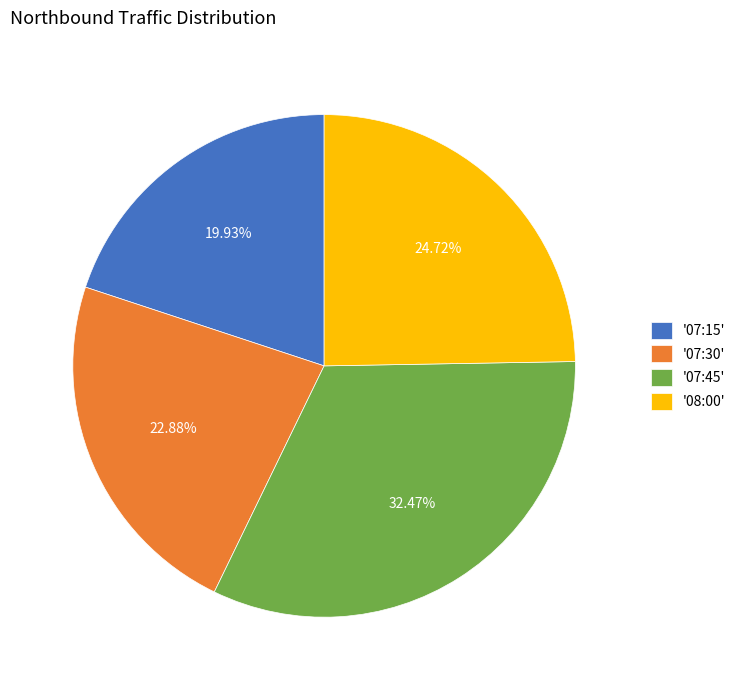

Between '08:00' and '07:45', which is larger?

'07:45'